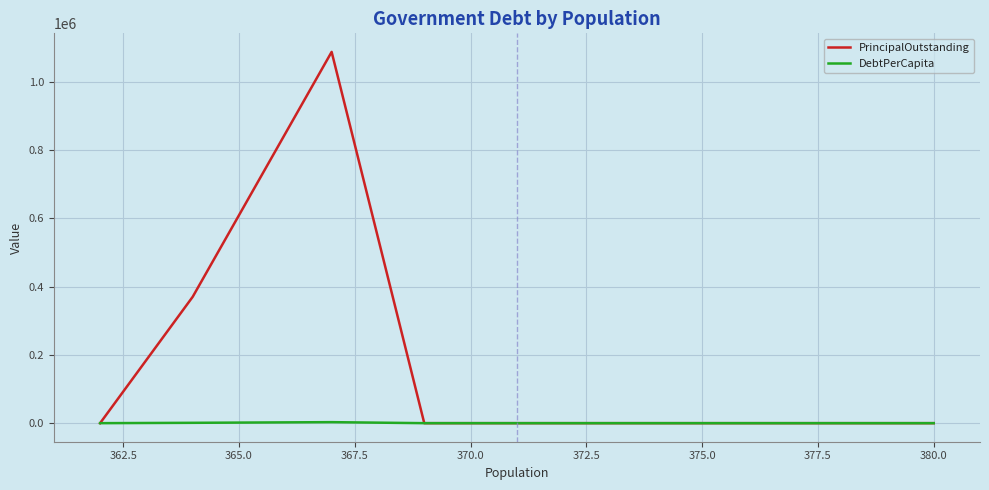

What are all the series names shown in the legend?

PrincipalOutstanding, DebtPerCapita